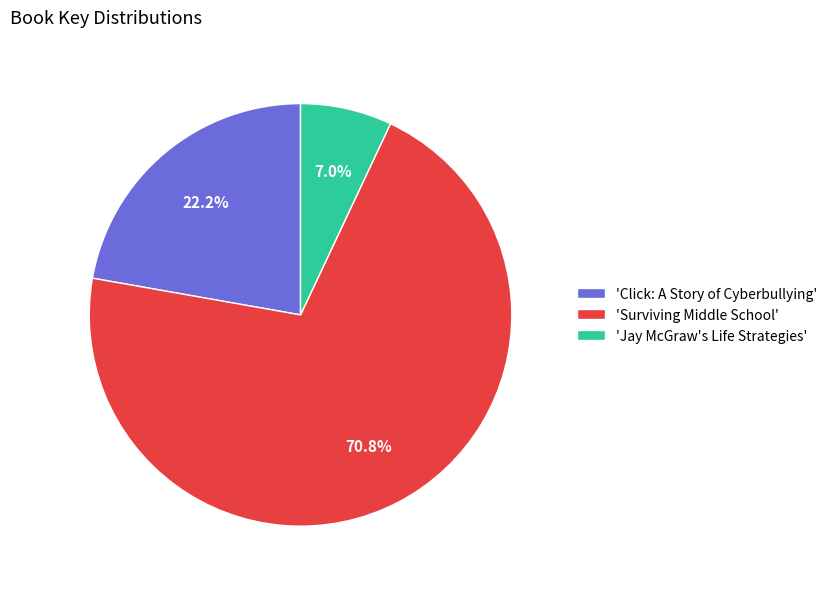

To the nearest percent, what is the difference between the largest and smallest slice percentages?

64%